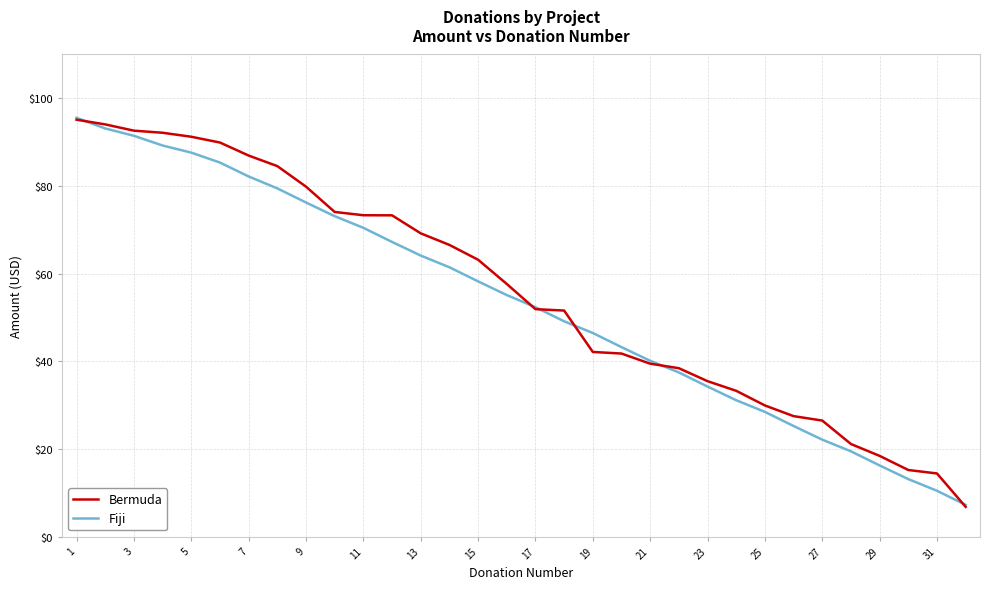

Which series has the largest range (max minus min)?

Bermuda